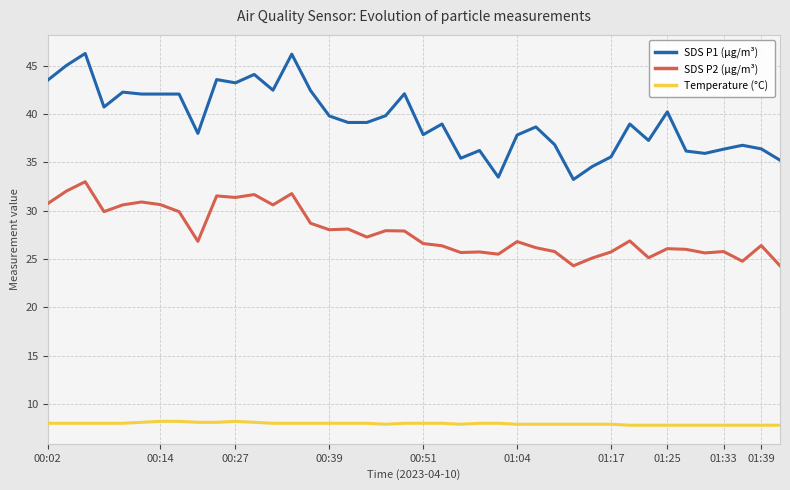

Which series has the largest range (max minus min)?

SDS P1 (µg/m³)